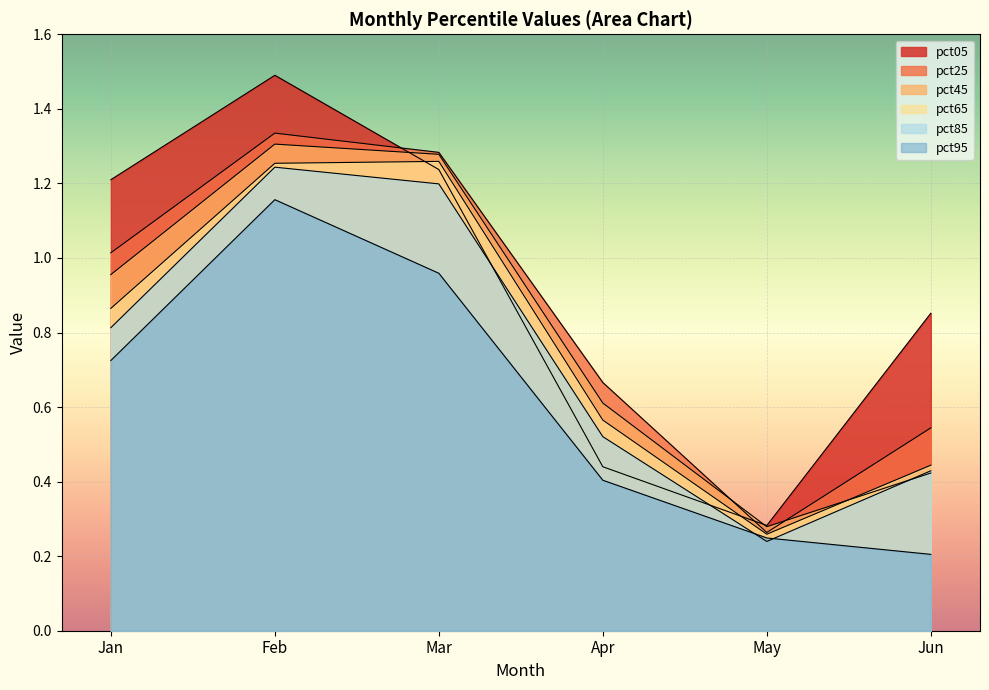

How many lines are shown in the chart?

6